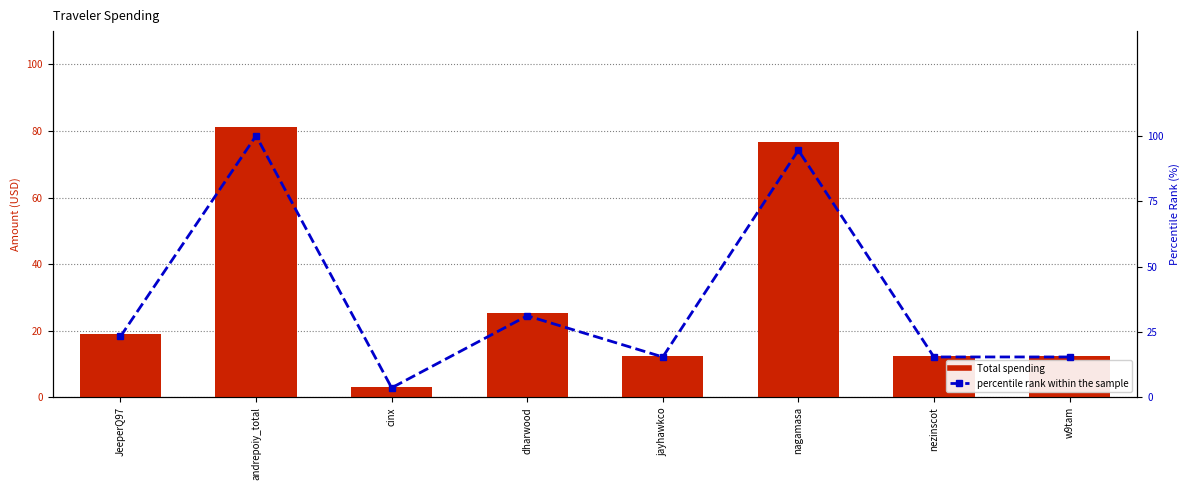

How many values in the percentile rank within sample series are below 23?

4